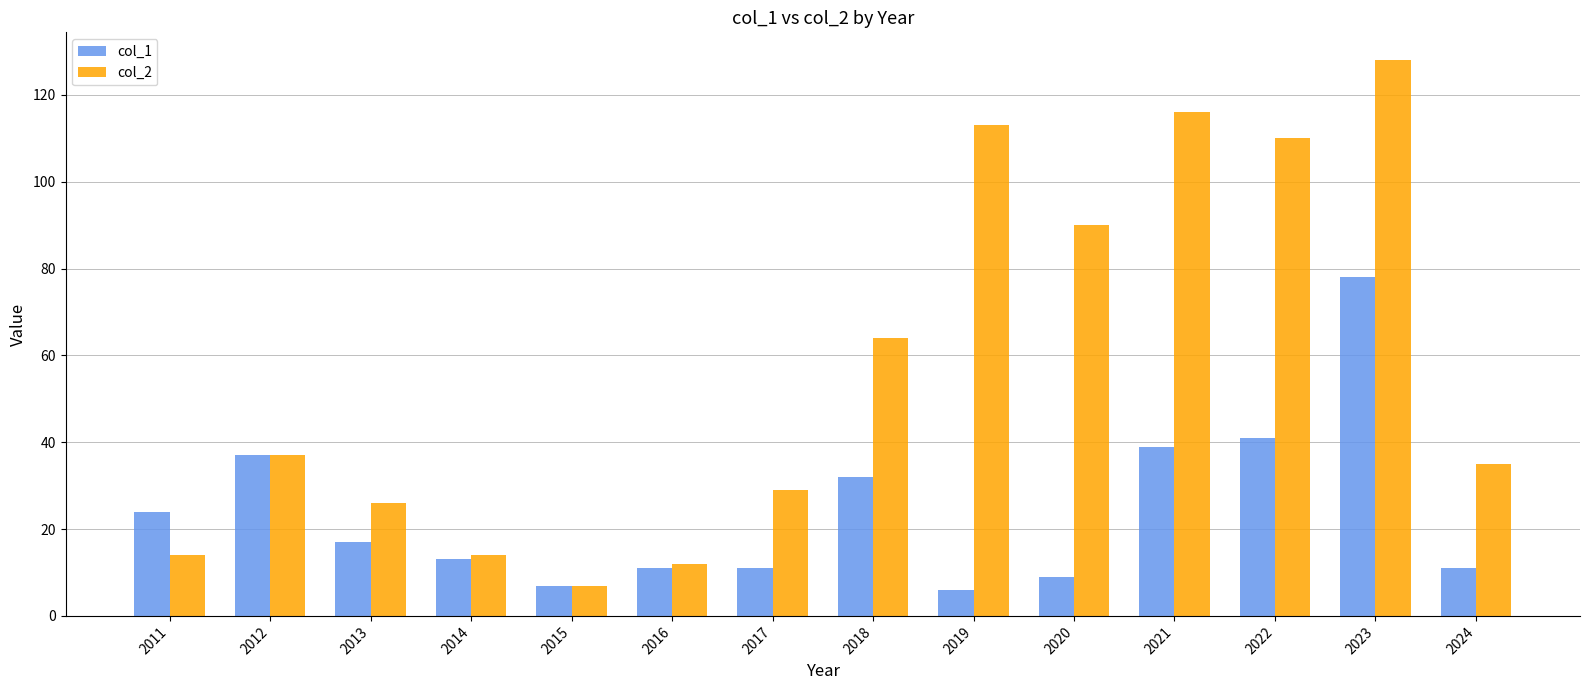

Reading left to right, what are all the values shown in this chart?

col_1: 2011=24	2012=37	2013=17	2014=13	2015=7	2016=11	2017=11	2018=32	2019=6	2020=9	2021=39	2022=41	2023=78	2024=11
col_2: 2011=14	2012=37	2013=26	2014=14	2015=7	2016=12	2017=29	2018=64	2019=113	2020=90	2021=116	2022=110	2023=128	2024=35